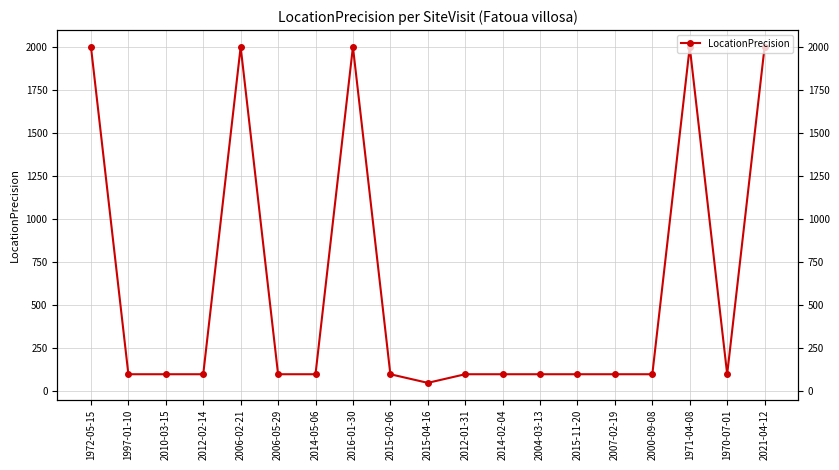

Reading right to left, list all the values displayed in this chart.

2021-04-12=2000	1970-07-01=100	1971-04-08=2000	2000-09-08=100	2007-02-19=100	2015-11-20=100	2004-03-13=100	2014-02-04=100	2012-01-31=100	2015-04-16=50	2015-02-06=100	2016-01-30=2000	2014-05-06=100	2006-05-29=100	2006-02-21=2000	2012-02-14=100	2010-03-15=100	1997-01-10=100	1972-05-15=2000